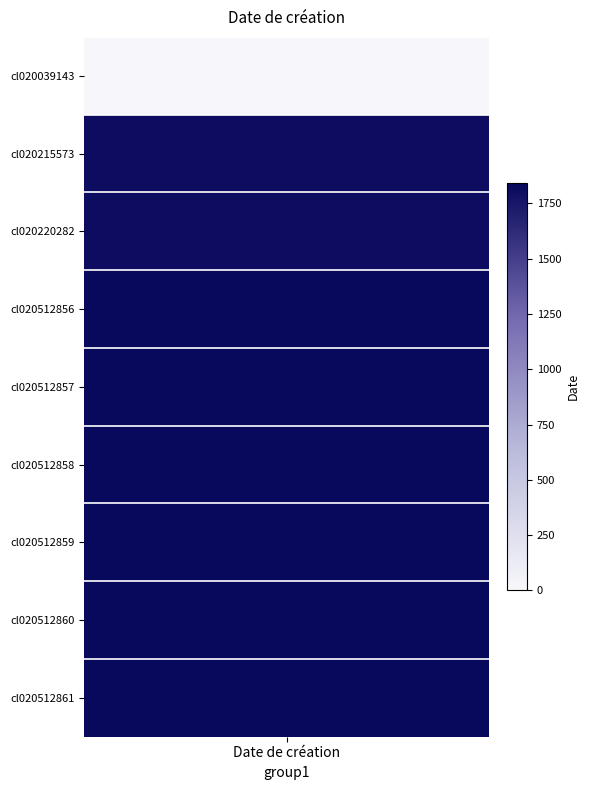

How many data points are less than 1841?

3